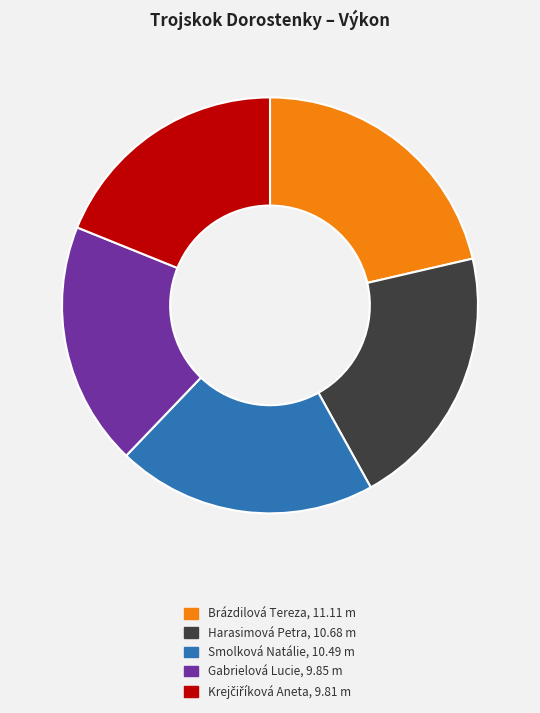

Which slice is the largest?

Brázdilová Tereza